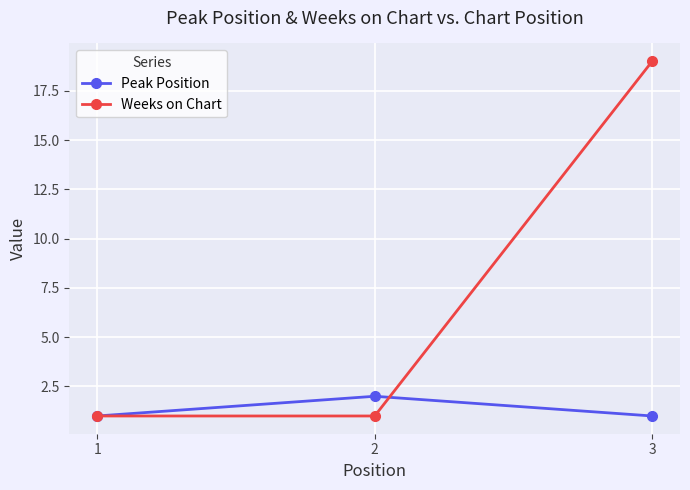

At which category is the sum across all series the highest?

3